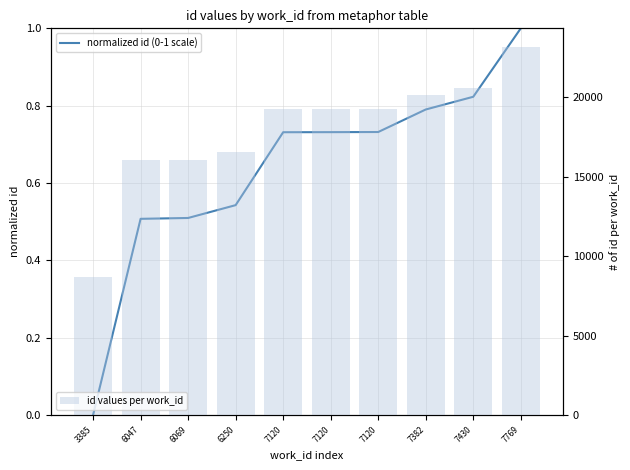

At which label is id values per work_id closest to 15929?

6047